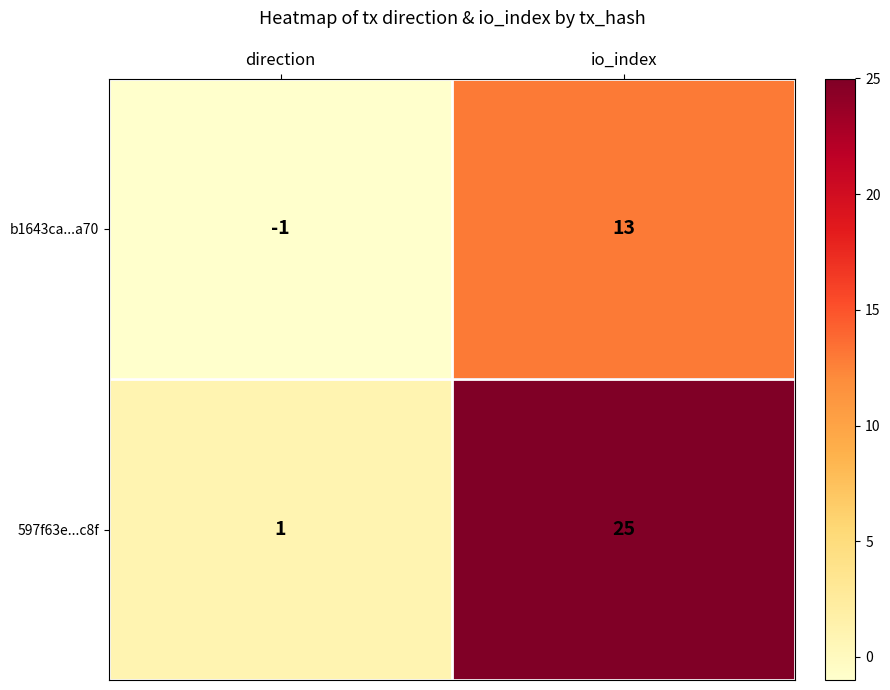

At which label is b1643ca...a70 closest to 6?

direction